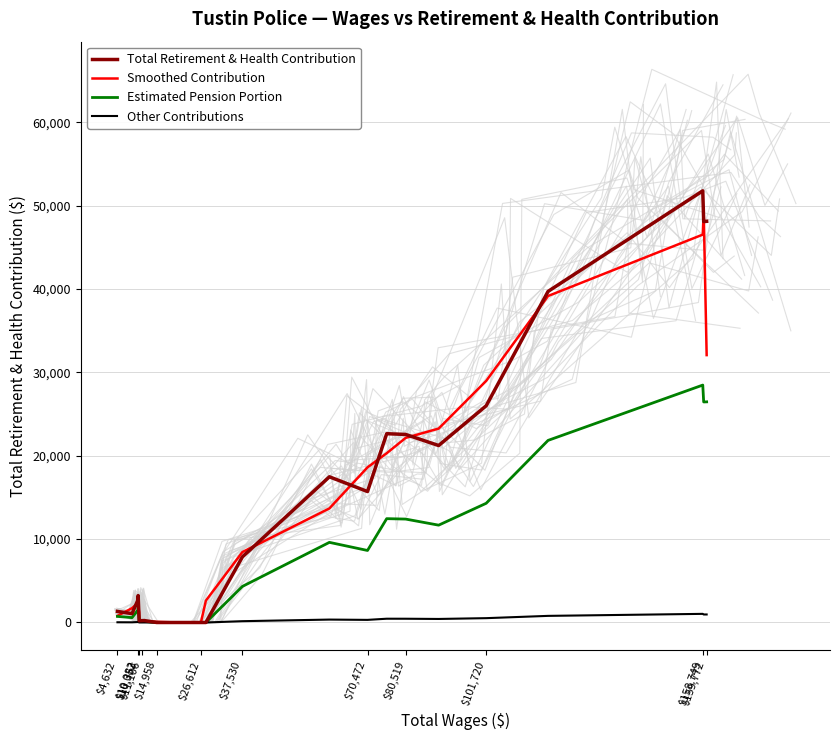

How many positive values does the Smoothed Contribution series have?

21